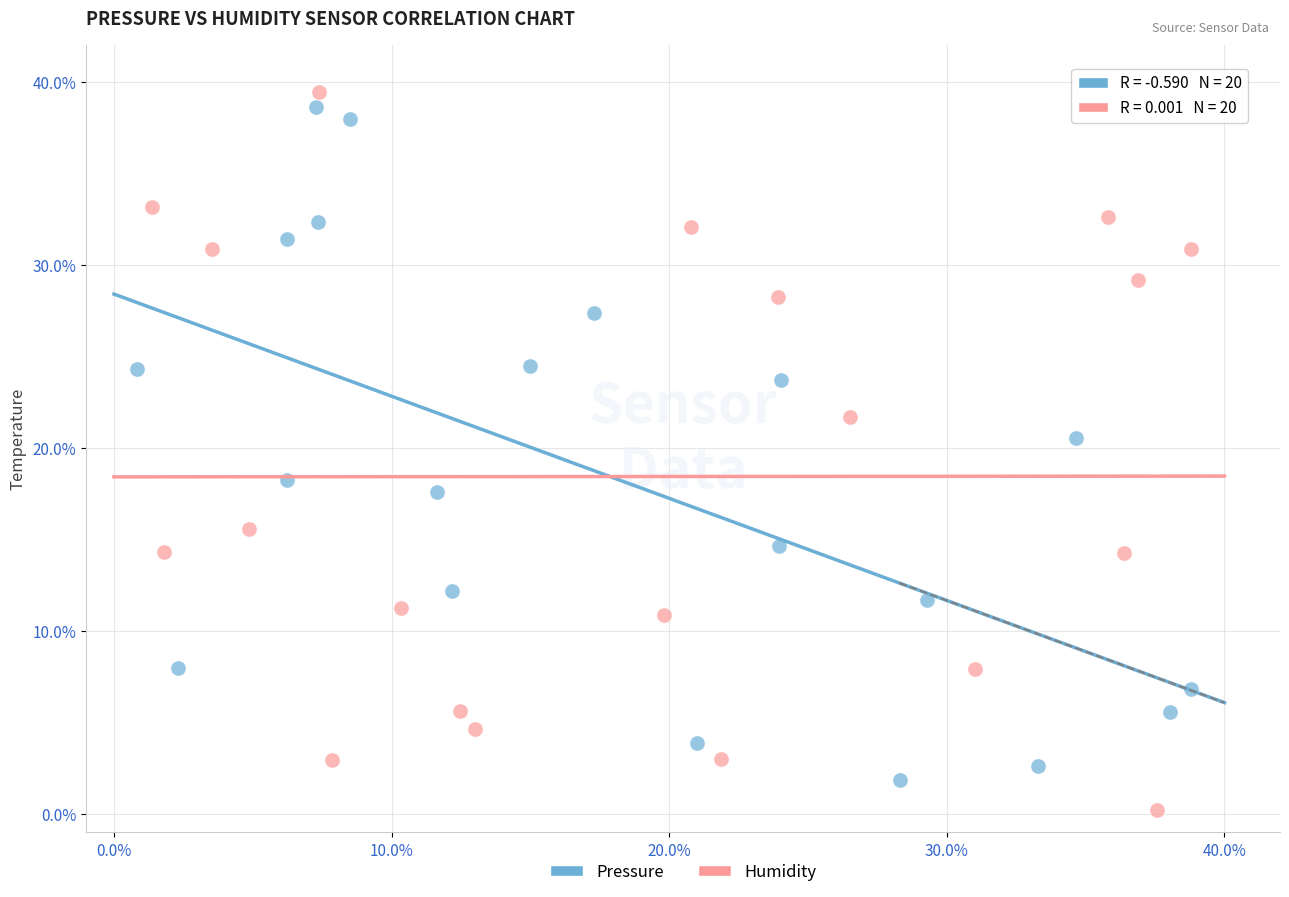

Which series contains the highest Y value?

Humidity